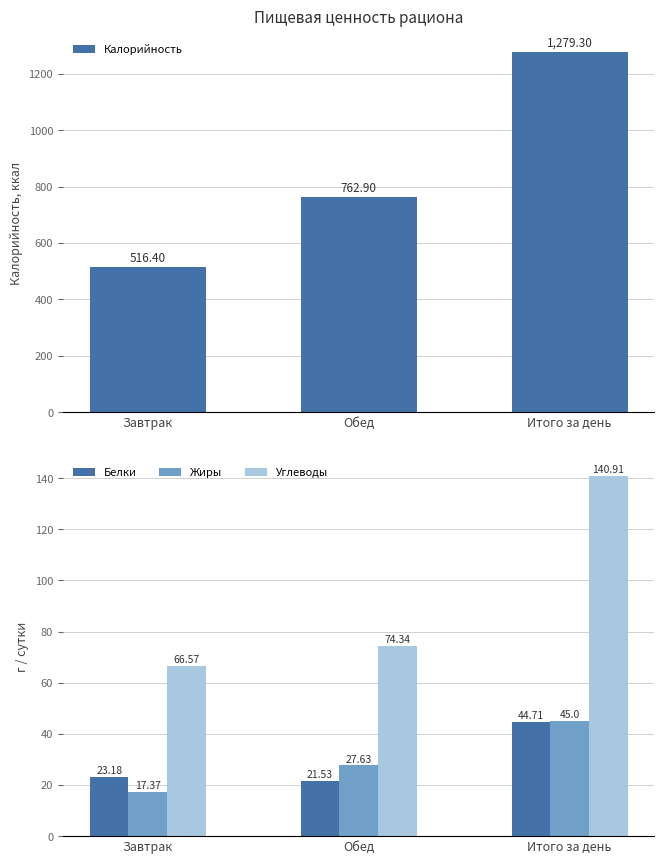

How many data points in Белки are above 23?

2